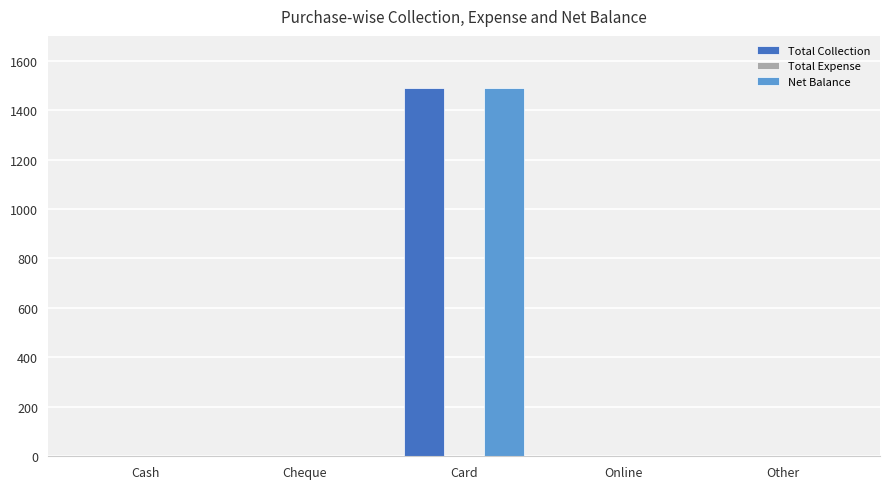

What is the sum of all Net Balance values?

1490